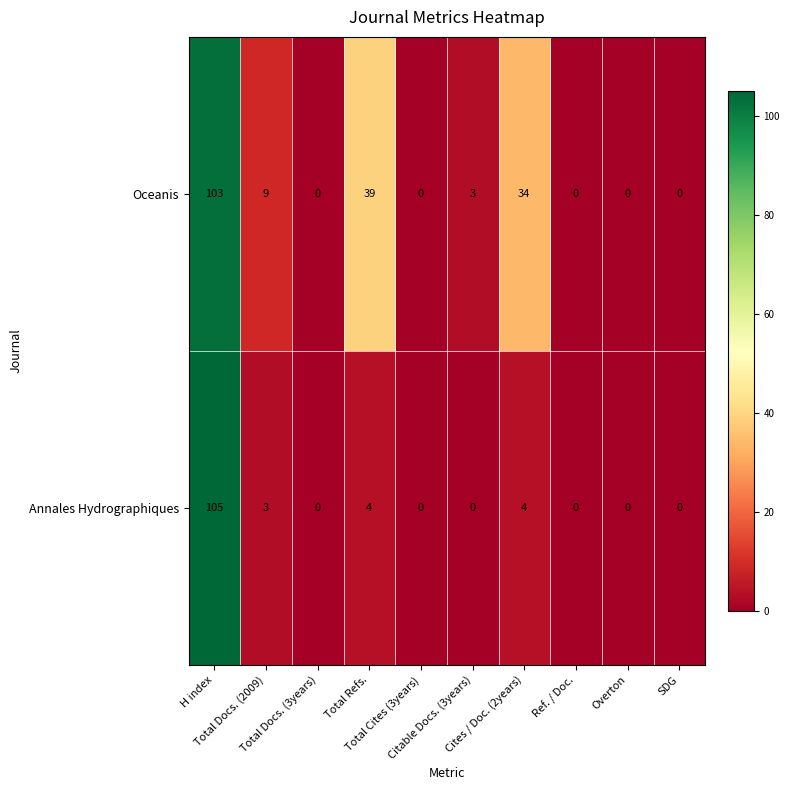

Between Total Refs. and Cites / Doc. (2years), which series saw the biggest shift?

Oceanis